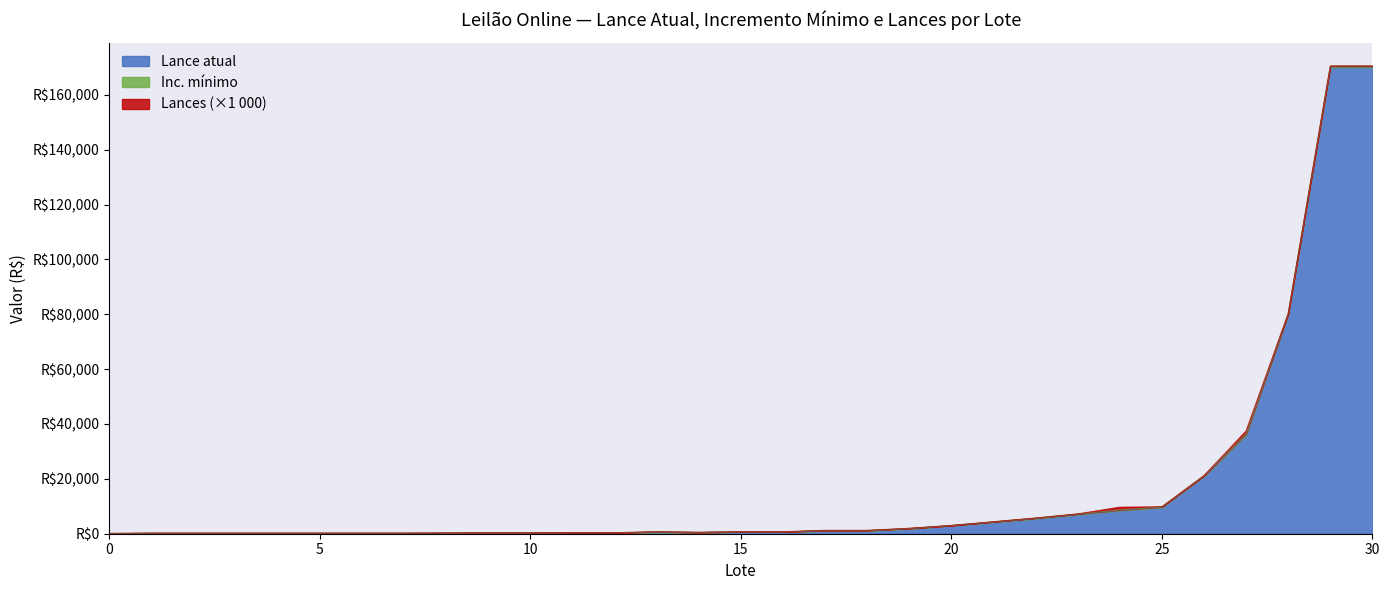

Count the Lances values in the range 0 to 1.

31